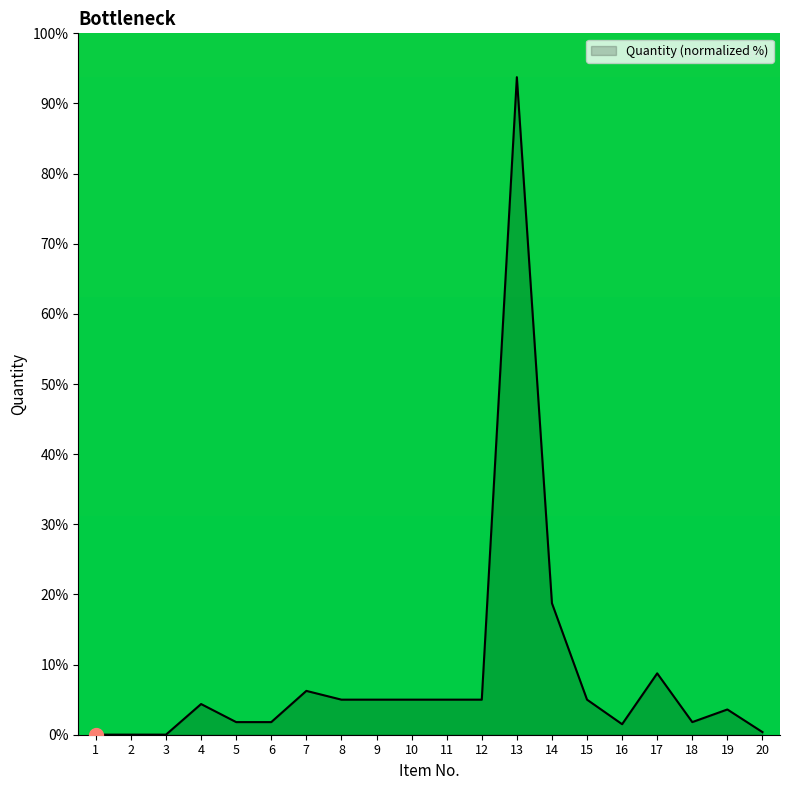

At which category does the chart reach its peak across all series?

13